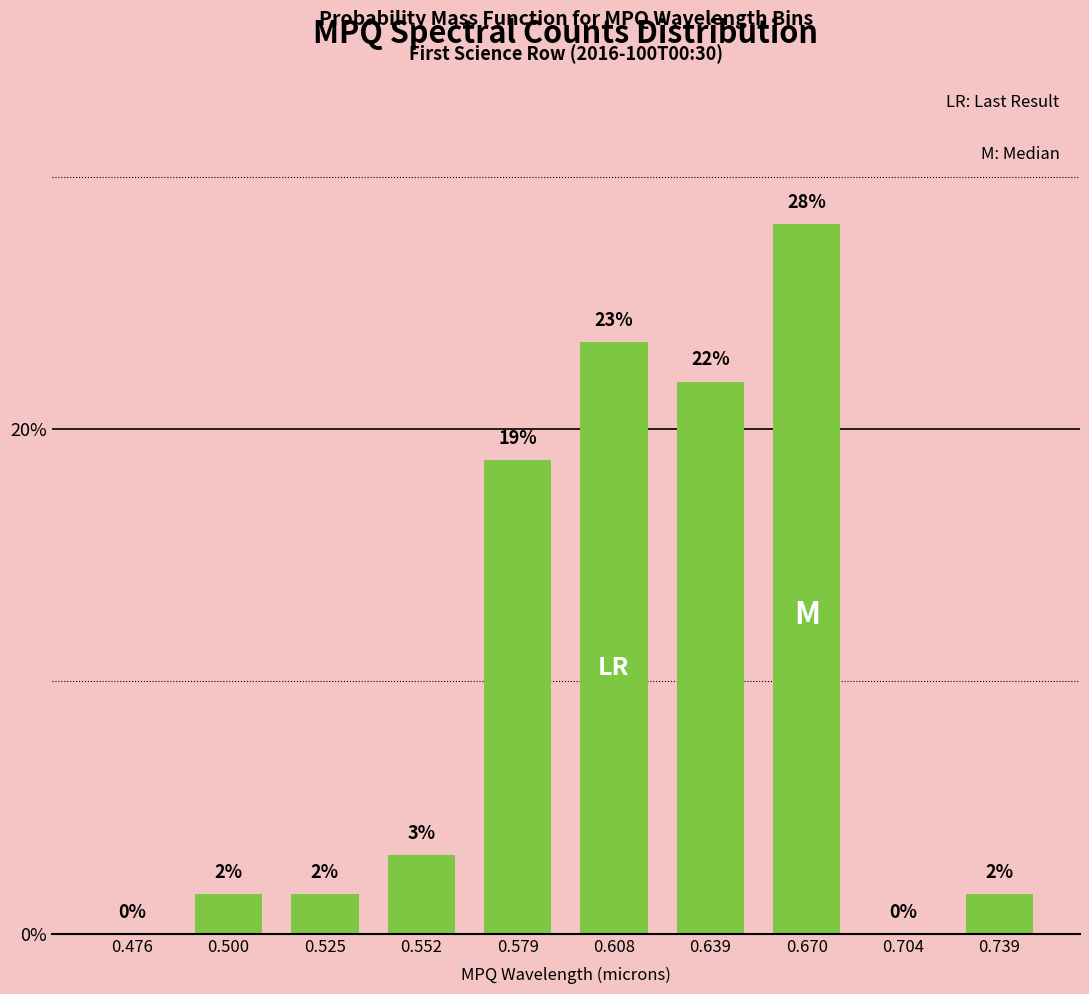

What is the sum of all values?

100.0